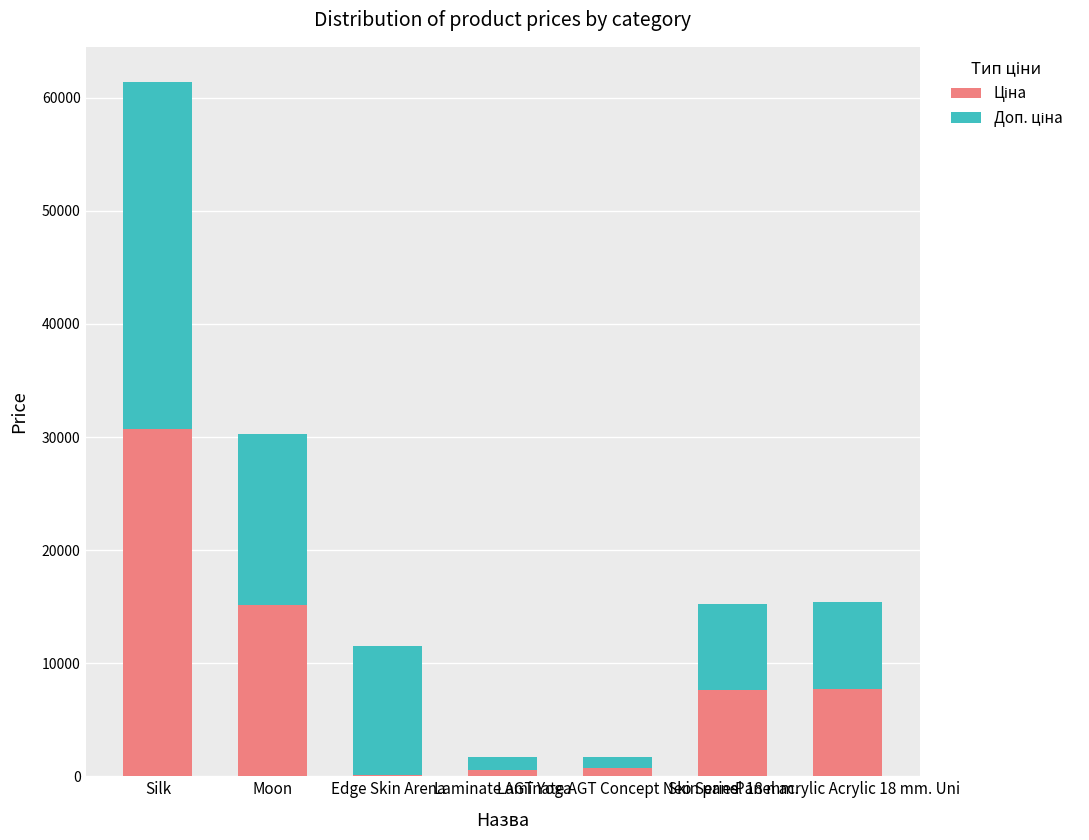

How many data points does each series have?

7